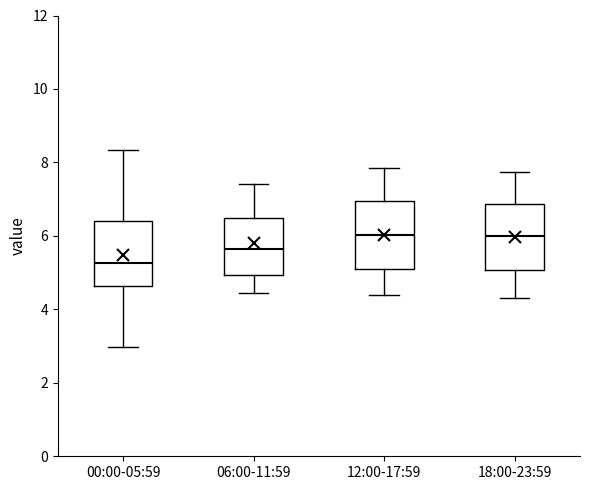

Reading left to right, transcribe this box plot: for each box, give where its median line is, the range the box spans, and where its two whiskers end, as read against the y-axis. The values are not printed on the chart, so give them approximately, as read against the axis.

00:00-05:59: median 5.2, box 4.6 to 6.4, whiskers 3.0 to 8.4
06:00-11:59: median 5.6, box 5.0 to 6.4, whiskers 4.4 to 7.4
12:00-17:59: median 6.0, box 5.2 to 7.0, whiskers 4.4 to 7.8
18:00-23:59: median 6.0, box 5.0 to 6.8, whiskers 4.4 to 7.8